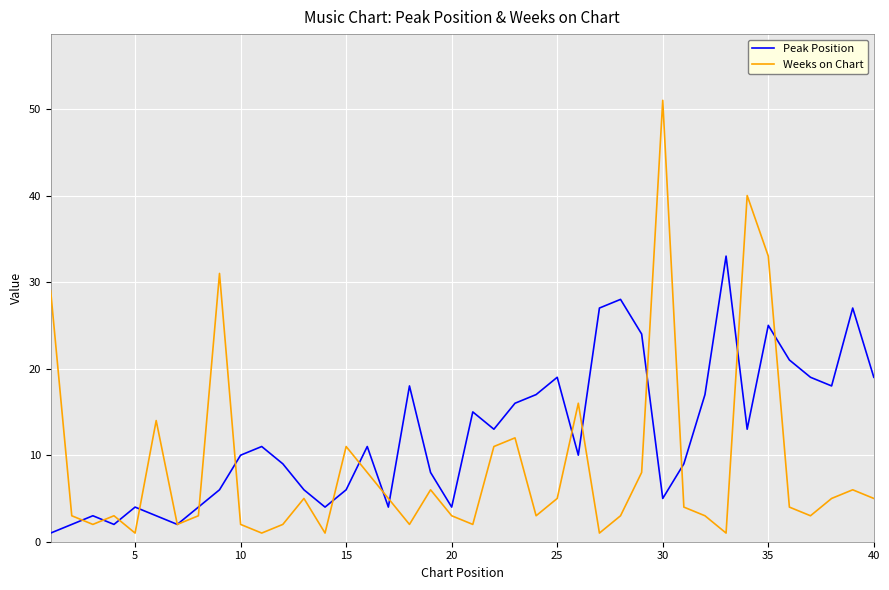

Rank the series by their average value, from lowest to highest.

Weeks on Chart, Peak Position